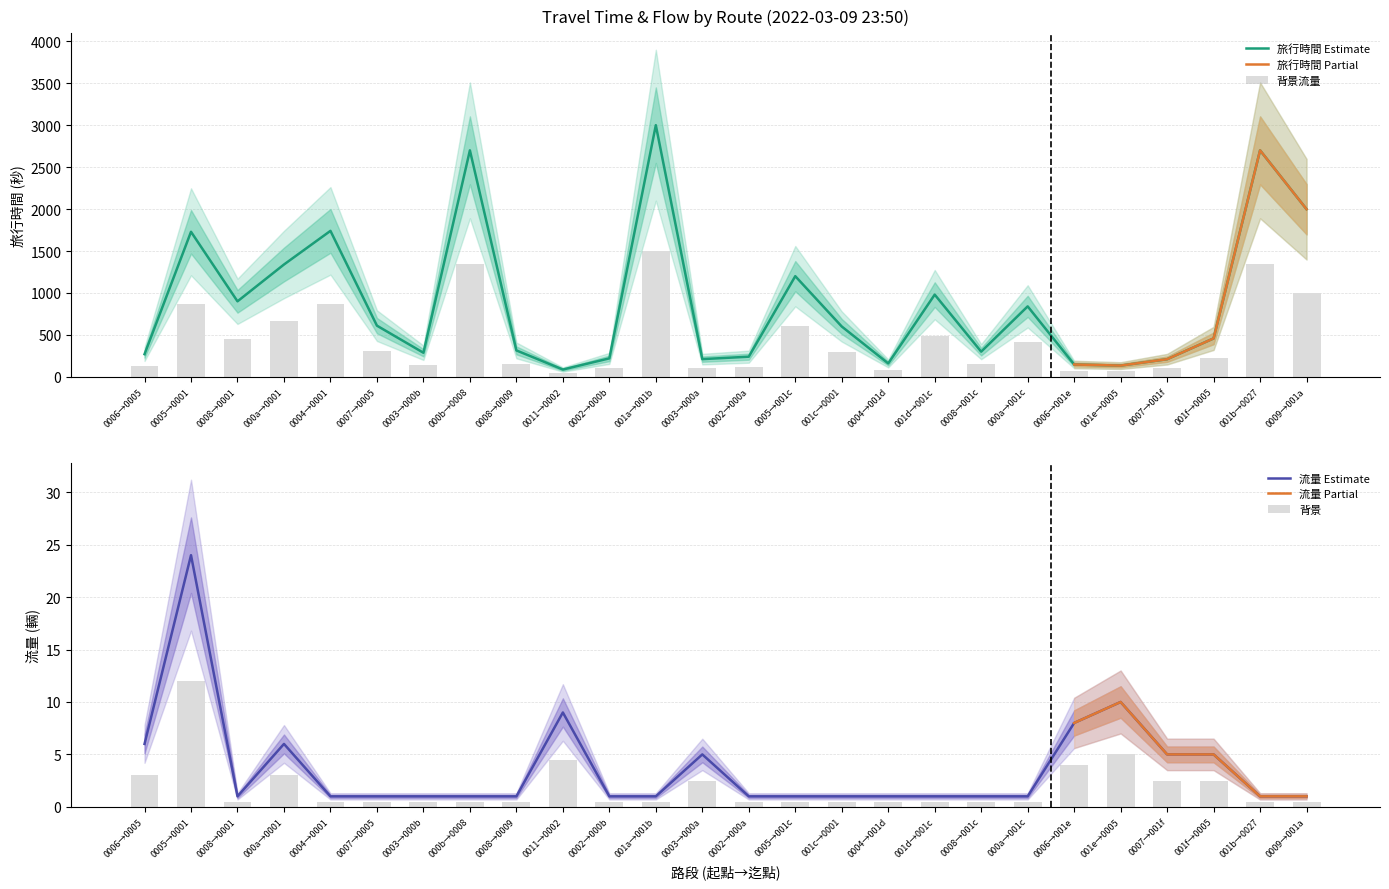

What is the minimum value for 旅行時間 Estimate?

87